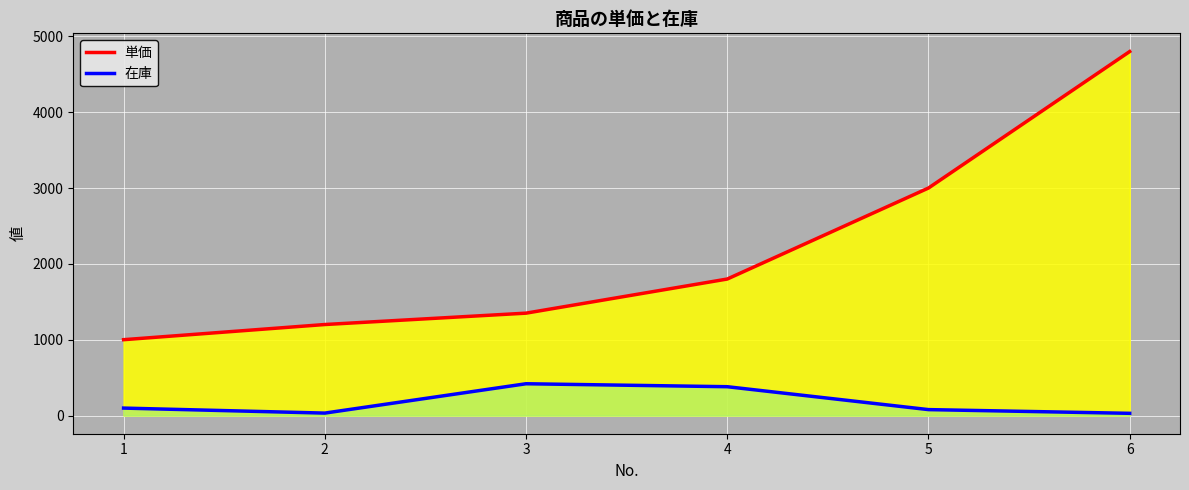

The 単価 series shows 630 at 2. True or false?

False